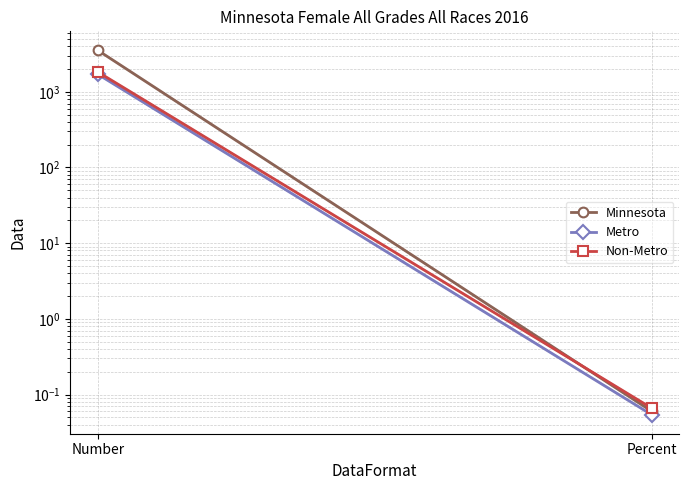

At how many categories does at least one series exceed 1746?

1